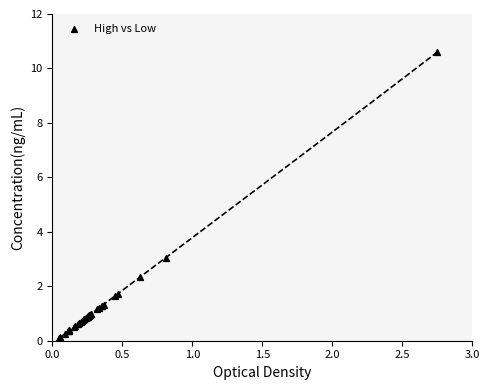

What Y value in the scatter plot is closest to 5?

3.1